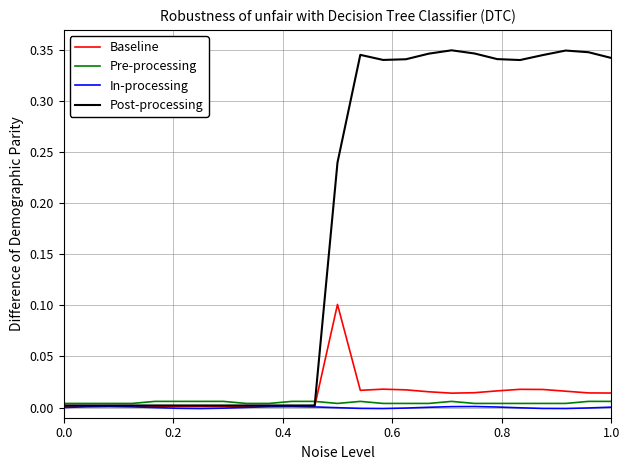

Which series has the largest range (max minus min)?

Post-processing